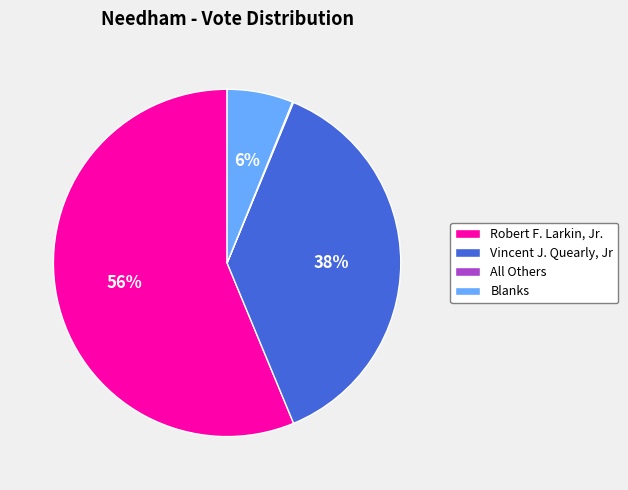

To the nearest percent, what is the combined percentage of Blanks and Robert F. Larkin, Jr.?

62%